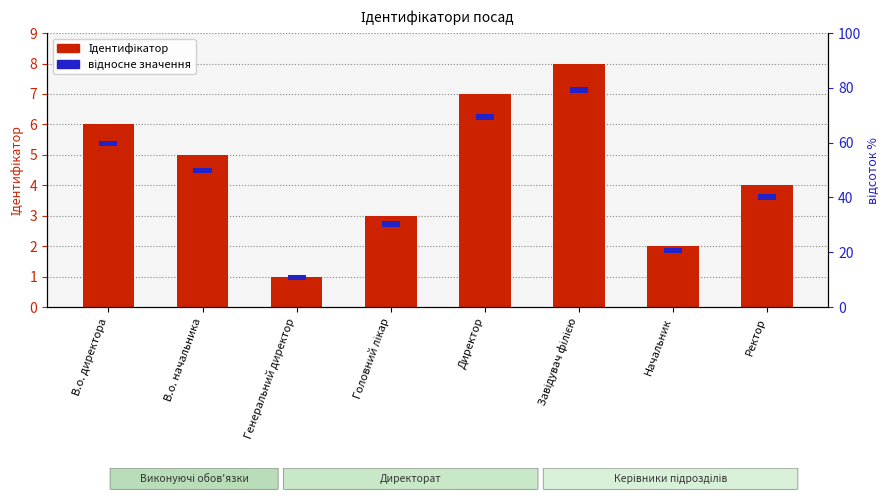

The відносне значення series shows 0.2 at В.о. начальника. True or false?

True